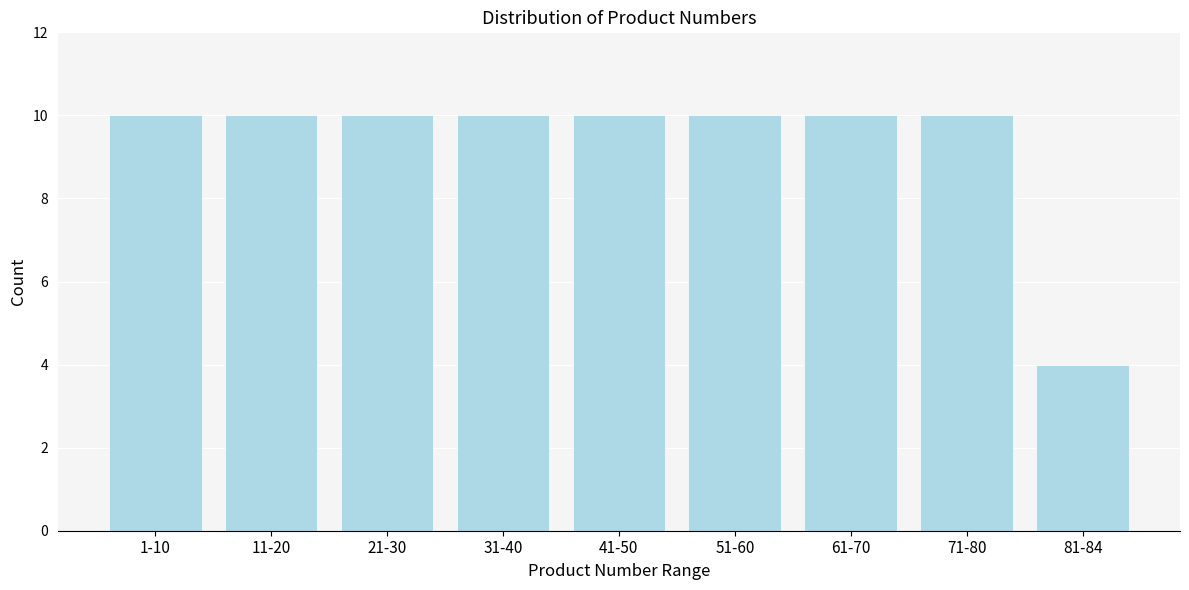

Reading left to right, what are all the values shown in this chart?

10	10	10	10	10	10	10	10	4